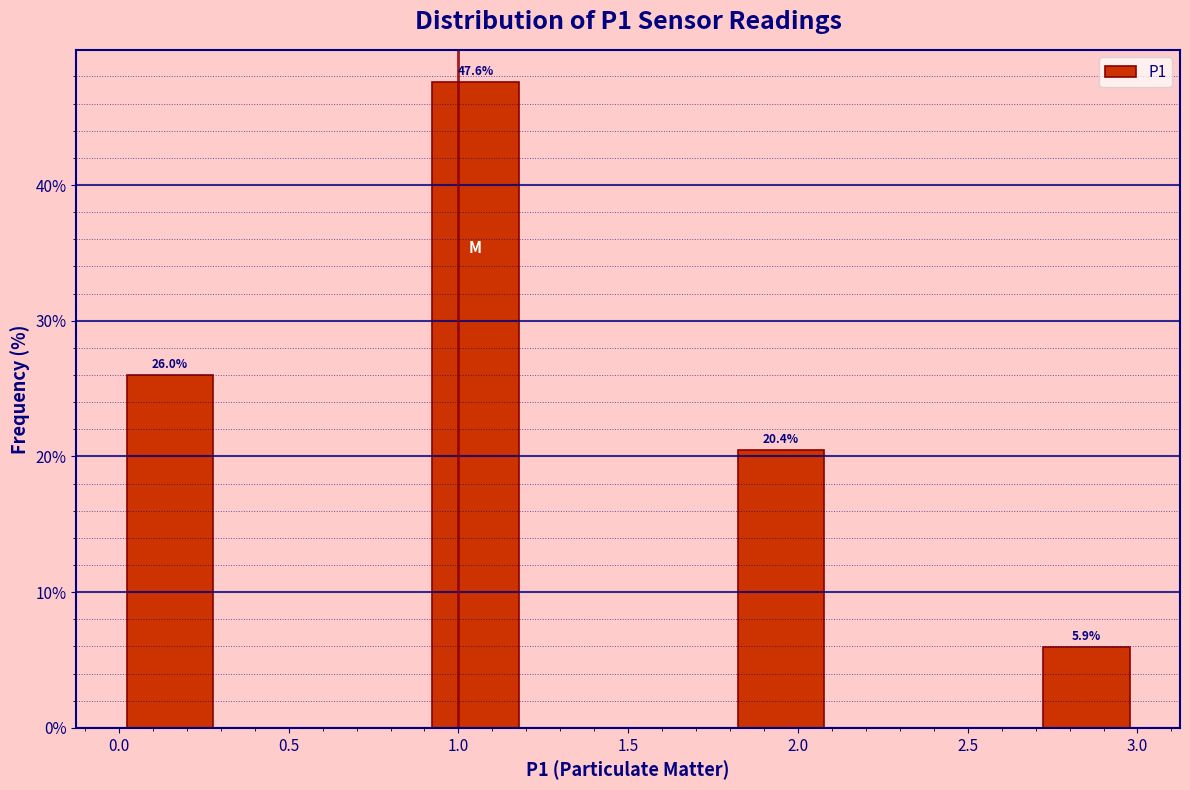

Which range on the x-axis has the tallest bar?

0.9 to 1.2